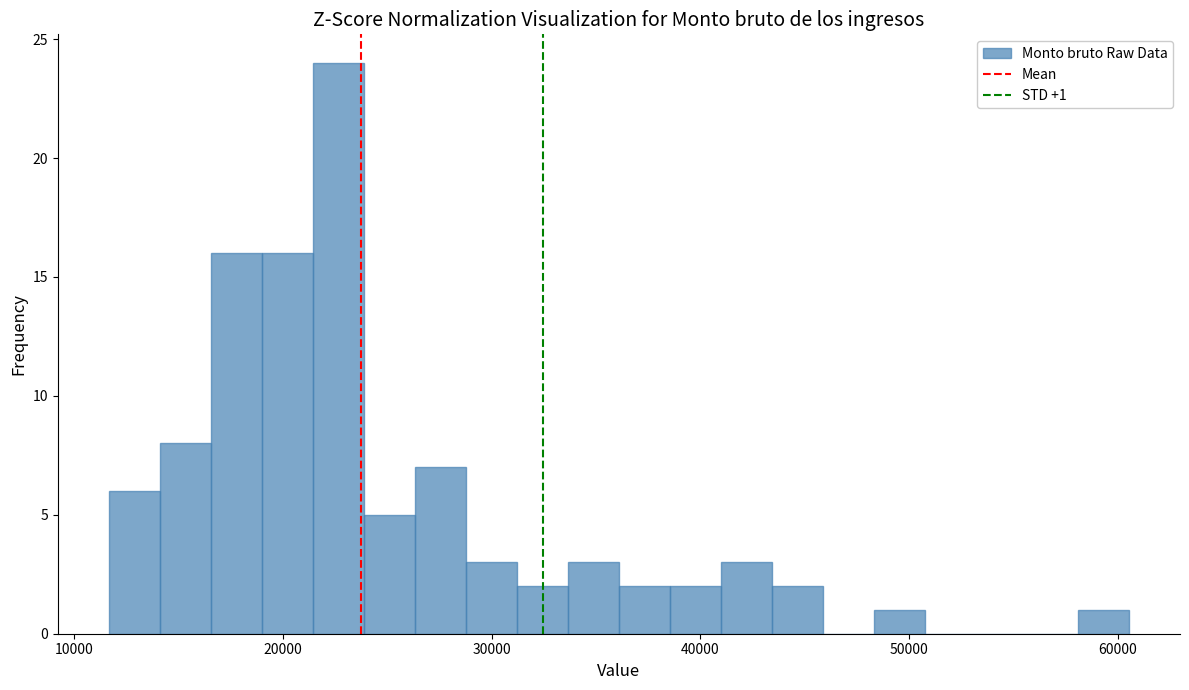

Around what value on the x-axis is the tallest bar? Give the approximate position of its centre, as read against the axis.

23000